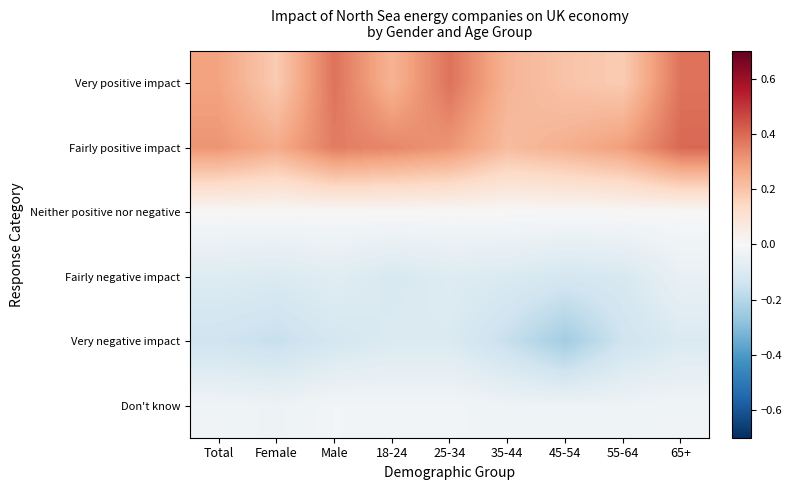

Which series has the widest spread of values?

Very positive impact